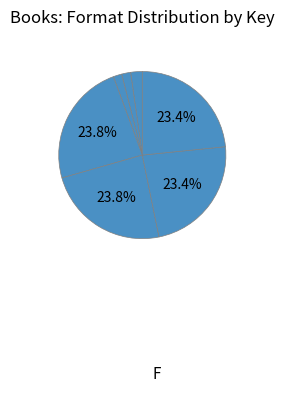

How many slices are in this pie chart?

7